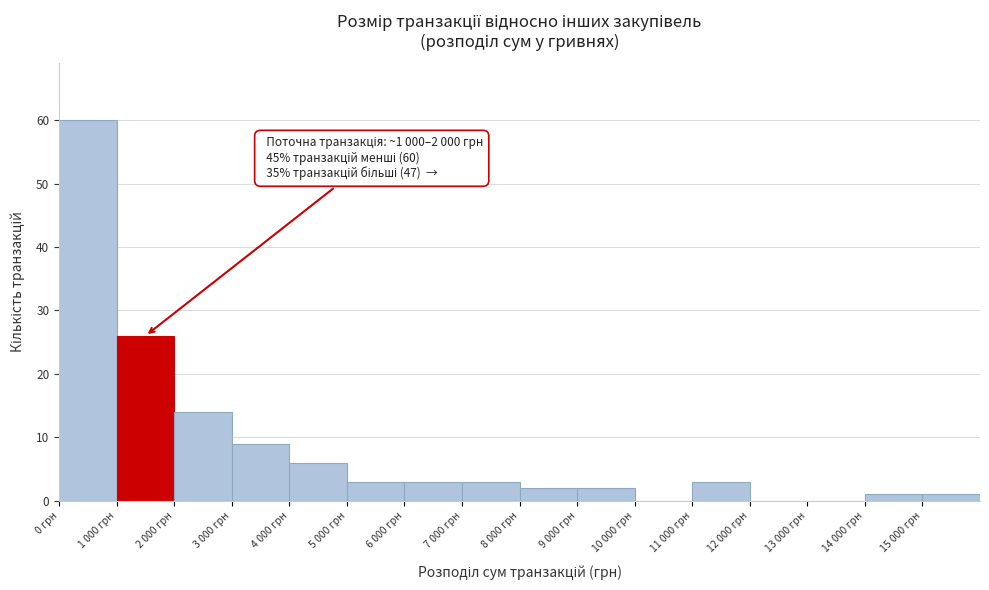

Reading left to right, what are all the values shown in this chart?

0 грн=60	1 000 грн=26	2 000 грн=14	3 000 грн=9	4 000 грн=6	5 000 грн=3	6 000 грн=3	7 000 грн=3	8 000 грн=2	9 000 грн=2	10 000 грн=0	11 000 грн=3	12 000 грн=0	13 000 грн=0	14 000 грн=1	15 000 грн=1